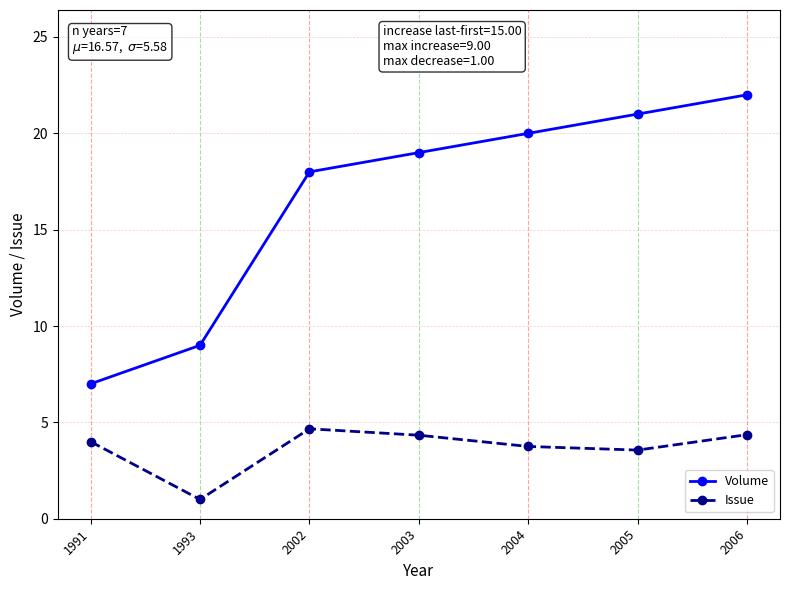

At which category does Issue reach its first local peak?

2002